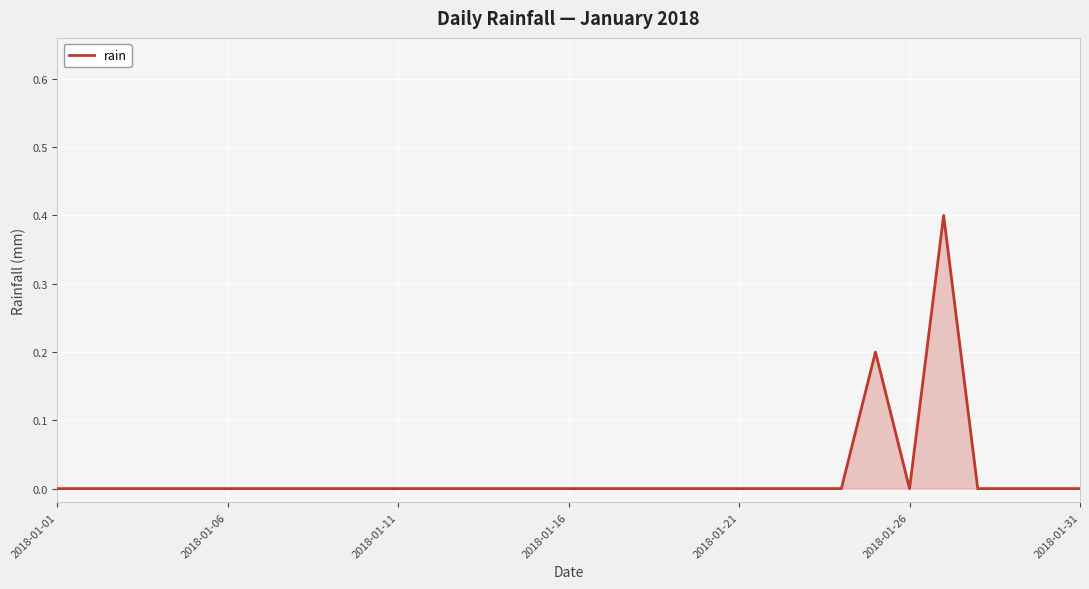

What is the maximum value shown in the chart?

0.4